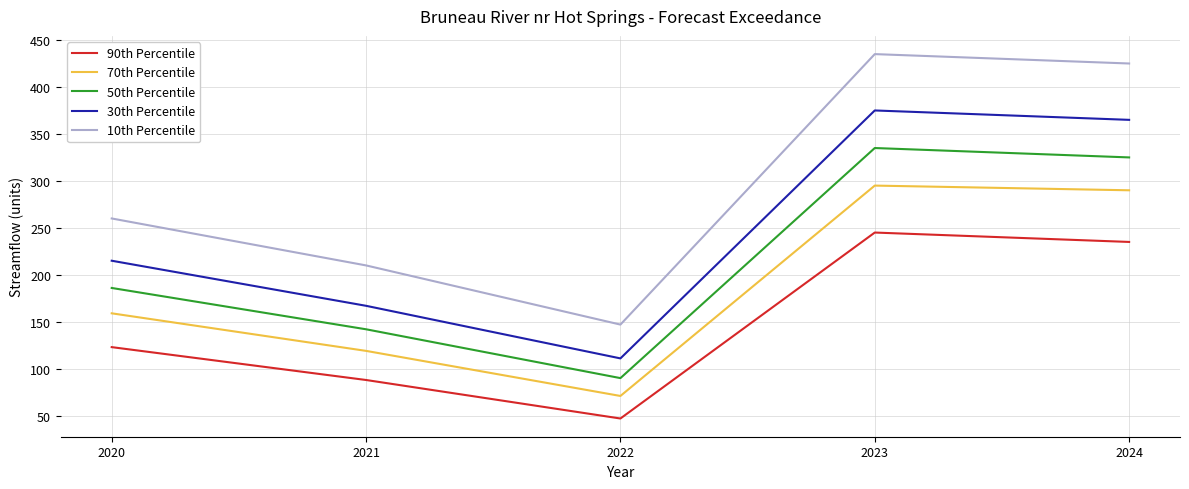

True or false: 30th Percentile has more than 1 interior local peaks.

False